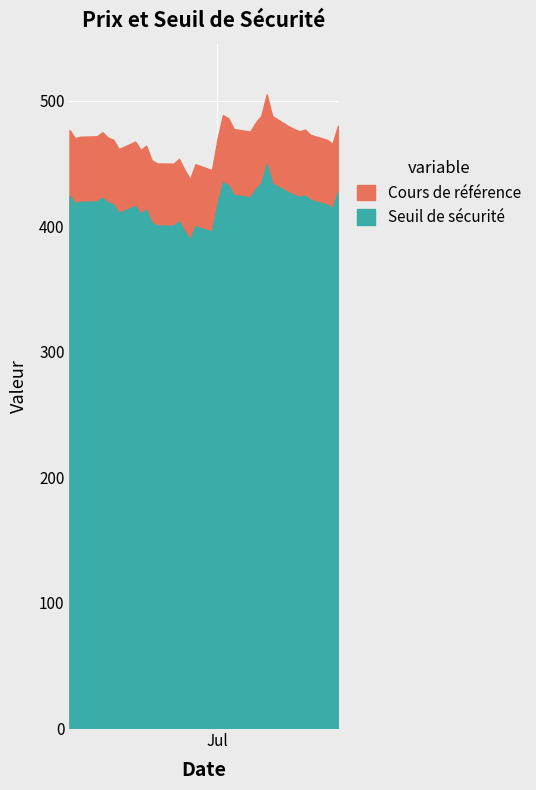

Is it true that Cours de référence equals 135.2 at 2025-06-04?

False